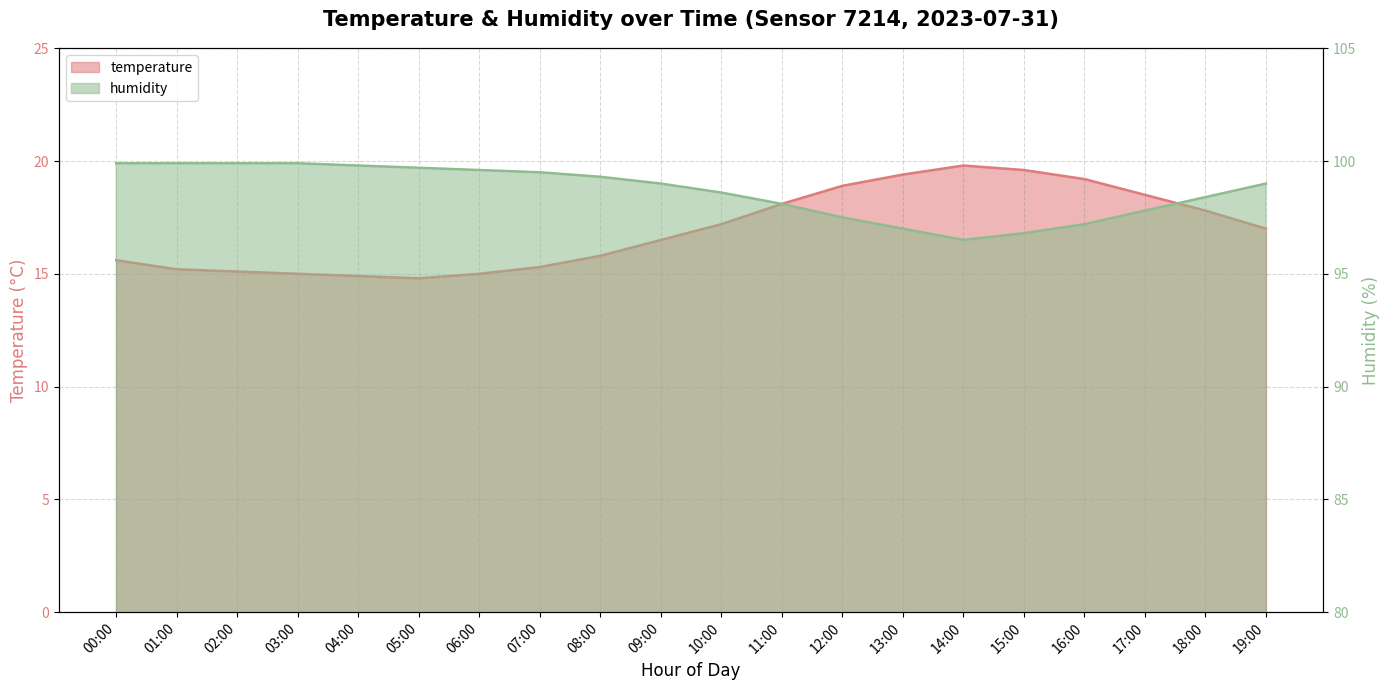

What is the difference between the maximum and second lowest values in the temperature series?

4.9